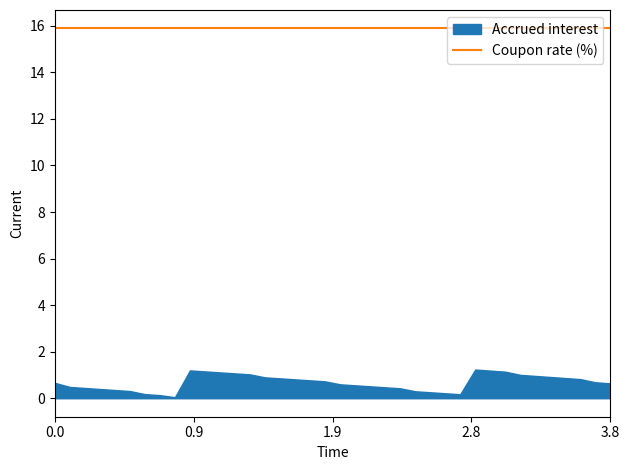

At 2024-03-18, list the series in order from largest to smallest.

Coupon rate (%), Accrued interest